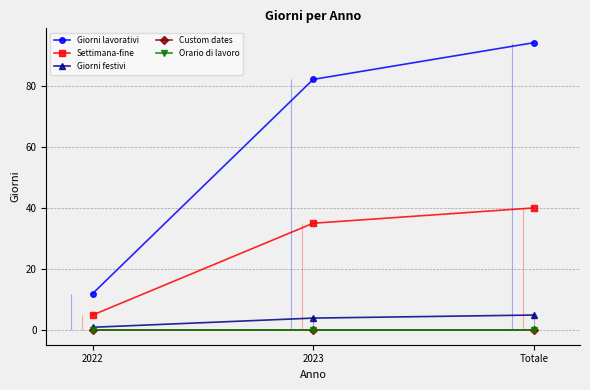

Reading left to right, transcribe all the data shown in this chart.

Giorni lavorativi: 2022=12	2023=82	Totale=94
Settimana-fine: 2022=5	2023=35	Totale=40
Giorni festivi: 2022=1	2023=4	Totale=5
Custom dates: 2022=0	2023=0	Totale=0
Orario di lavoro: 2022=0	2023=0	Totale=0